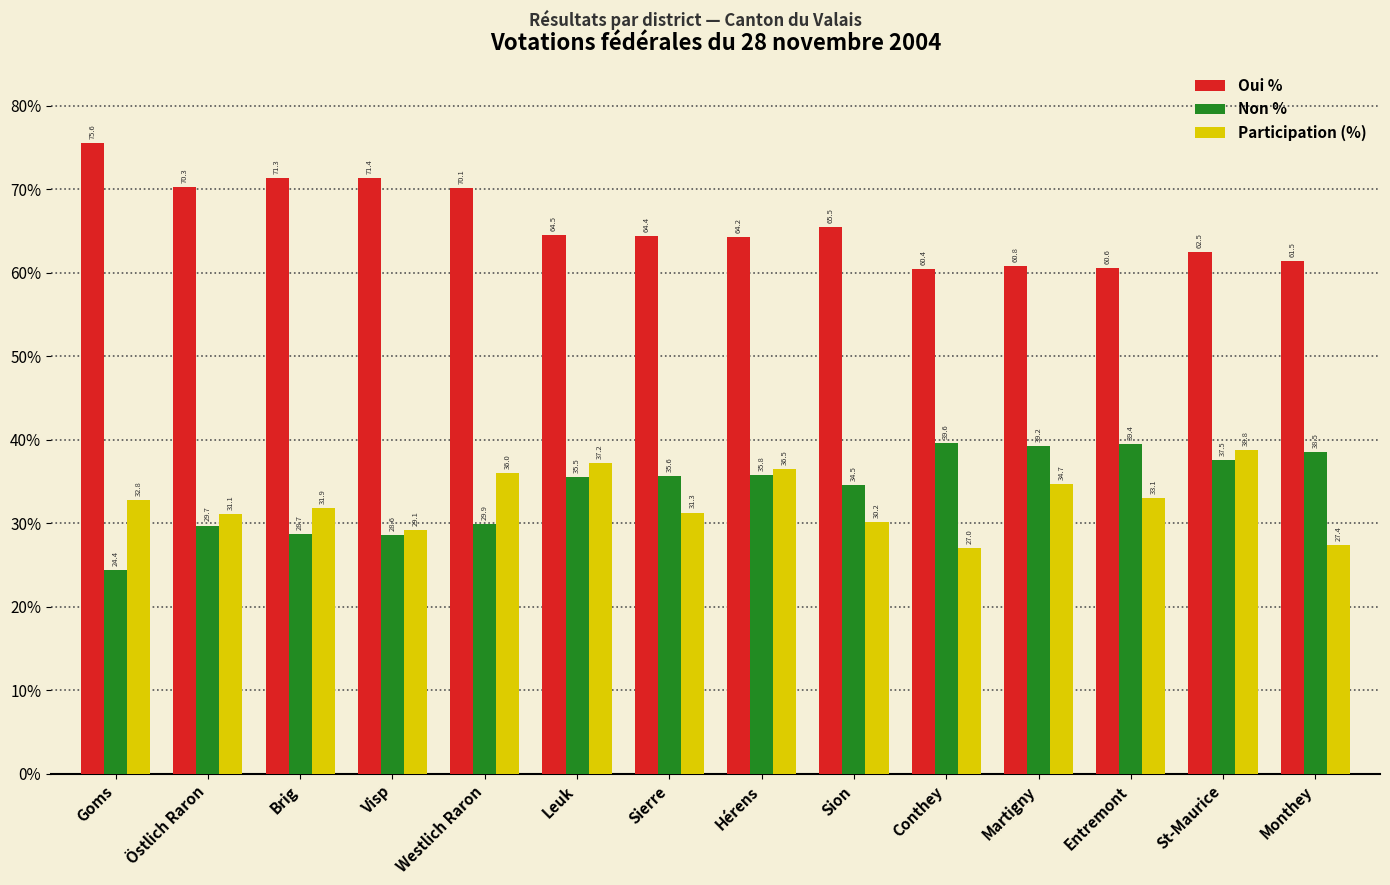

Rank the categories by Oui % value from highest to lowest.

Goms, Visp, Brig, Östlich Raron, Westlich Raron, Sion, Leuk, Sierre, Hérens, St-Maurice, Monthey, Martigny, Entremont, Conthey